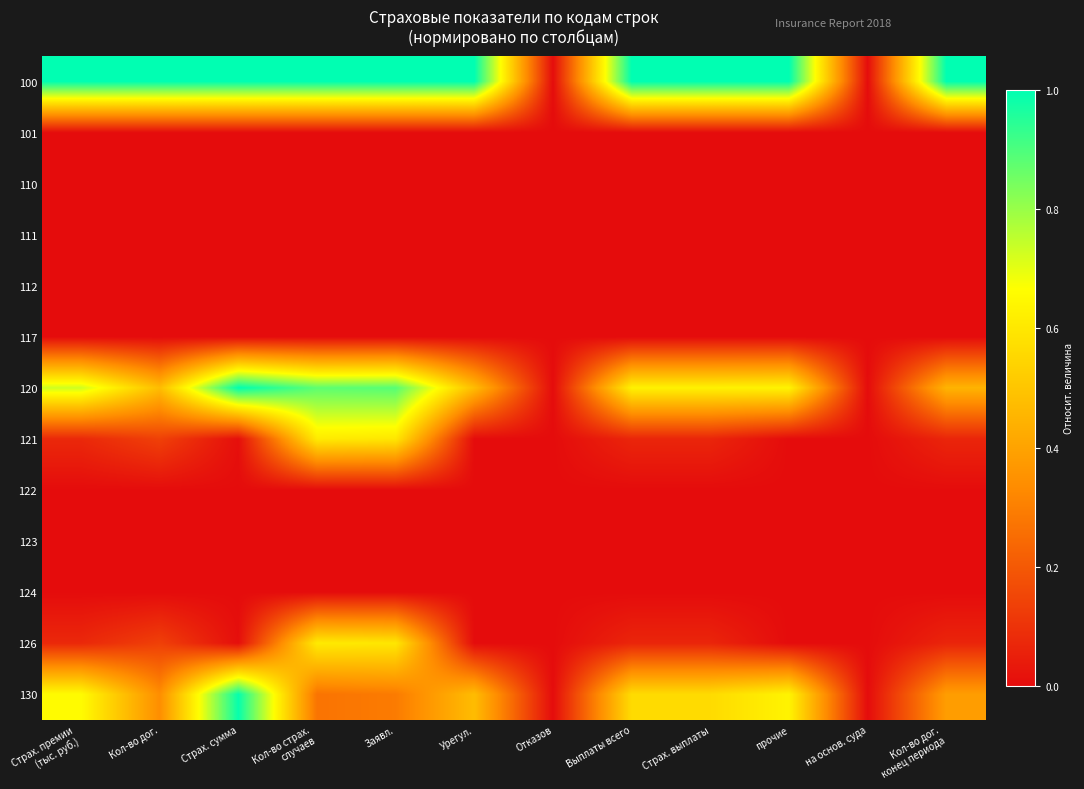

Reading left to right, list all the values displayed in this chart.

100: Страх. премии
(тыс. руб.)=1.0	Кол-во дог.=1.0	Страх. сумма=1.0	Кол-во страх.
случаев=1.0	Заявл.=1.0	Урегул.=1.0	Отказов=0.0	Выплаты всего=1.0	Страх. выплаты=1.0	прочие=1.0	на основ. суда=0.0	Кол-во дог.
конец периода=1.0
101: Страх. премии
(тыс. руб.)=0.0	Кол-во дог.=0.0	Страх. сумма=0.0	Кол-во страх.
случаев=0.0	Заявл.=0.0	Урегул.=0.0	Отказов=0.0	Выплаты всего=0.0	Страх. выплаты=0.0	прочие=0.0	на основ. суда=0.0	Кол-во дог.
конец периода=0.0
110: Страх. премии
(тыс. руб.)=0.0	Кол-во дог.=0.0	Страх. сумма=0.0	Кол-во страх.
случаев=0.0	Заявл.=0.0	Урегул.=0.0	Отказов=0.0	Выплаты всего=0.0	Страх. выплаты=0.0	прочие=0.0	на основ. суда=0.0	Кол-во дог.
конец периода=0.0
111: Страх. премии
(тыс. руб.)=0.0	Кол-во дог.=0.0	Страх. сумма=0.0	Кол-во страх.
случаев=0.0	Заявл.=0.0	Урегул.=0.0	Отказов=0.0	Выплаты всего=0.0	Страх. выплаты=0.0	прочие=0.0	на основ. суда=0.0	Кол-во дог.
конец периода=0.0
112: Страх. премии
(тыс. руб.)=0.0	Кол-во дог.=0.0	Страх. сумма=0.0	Кол-во страх.
случаев=0.0	Заявл.=0.0	Урегул.=0.0	Отказов=0.0	Выплаты всего=0.0	Страх. выплаты=0.0	прочие=0.0	на основ. суда=0.0	Кол-во дог.
конец периода=0.0
117: Страх. премии
(тыс. руб.)=0.0	Кол-во дог.=0.0	Страх. сумма=0.0	Кол-во страх.
случаев=0.0	Заявл.=0.0	Урегул.=0.0	Отказов=0.0	Выплаты всего=0.0	Страх. выплаты=0.0	прочие=0.0	на основ. суда=0.0	Кол-во дог.
конец периода=0.0
120: Страх. премии
(тыс. руб.)=0.7	Кол-во дог.=0.5	Страх. сумма=1.0	Кол-во страх.
случаев=0.9	Заявл.=0.9	Урегул.=0.5	Отказов=0.0	Выплаты всего=0.6	Страх. выплаты=0.6	прочие=0.6	на основ. суда=0.0	Кол-во дог.
конец периода=0.4
121: Страх. премии
(тыс. руб.)=0.1	Кол-во дог.=0.1	Страх. сумма=0.0	Кол-во страх.
случаев=0.6	Заявл.=0.6	Урегул.=0.0	Отказов=0.0	Выплаты всего=0.1	Страх. выплаты=0.1	прочие=0.0	на основ. суда=0.0	Кол-во дог.
конец периода=0.1
122: Страх. премии
(тыс. руб.)=0.0	Кол-во дог.=0.0	Страх. сумма=0.0	Кол-во страх.
случаев=0.0	Заявл.=0.0	Урегул.=0.0	Отказов=0.0	Выплаты всего=0.0	Страх. выплаты=0.0	прочие=0.0	на основ. суда=0.0	Кол-во дог.
конец периода=0.0
123: Страх. премии
(тыс. руб.)=0.0	Кол-во дог.=0.0	Страх. сумма=0.0	Кол-во страх.
случаев=0.0	Заявл.=0.0	Урегул.=0.0	Отказов=0.0	Выплаты всего=0.0	Страх. выплаты=0.0	прочие=0.0	на основ. суда=0.0	Кол-во дог.
конец периода=0.0
124: Страх. премии
(тыс. руб.)=0.0	Кол-во дог.=0.0	Страх. сумма=0.0	Кол-во страх.
случаев=0.0	Заявл.=0.0	Урегул.=0.0	Отказов=0.0	Выплаты всего=0.0	Страх. выплаты=0.0	прочие=0.0	на основ. суда=0.0	Кол-во дог.
конец периода=0.0
126: Страх. премии
(тыс. руб.)=0.1	Кол-во дог.=0.1	Страх. сумма=0.0	Кол-во страх.
случаев=0.6	Заявл.=0.6	Урегул.=0.0	Отказов=0.0	Выплаты всего=0.1	Страх. выплаты=0.1	прочие=0.0	на основ. суда=0.0	Кол-во дог.
конец периода=0.1
130: Страх. премии
(тыс. руб.)=0.7	Кол-во дог.=0.3	Страх. сумма=1.0	Кол-во страх.
случаев=0.3	Заявл.=0.3	Урегул.=0.5	Отказов=0.0	Выплаты всего=0.6	Страх. выплаты=0.6	прочие=0.6	на основ. суда=0.0	Кол-во дог.
конец периода=0.4